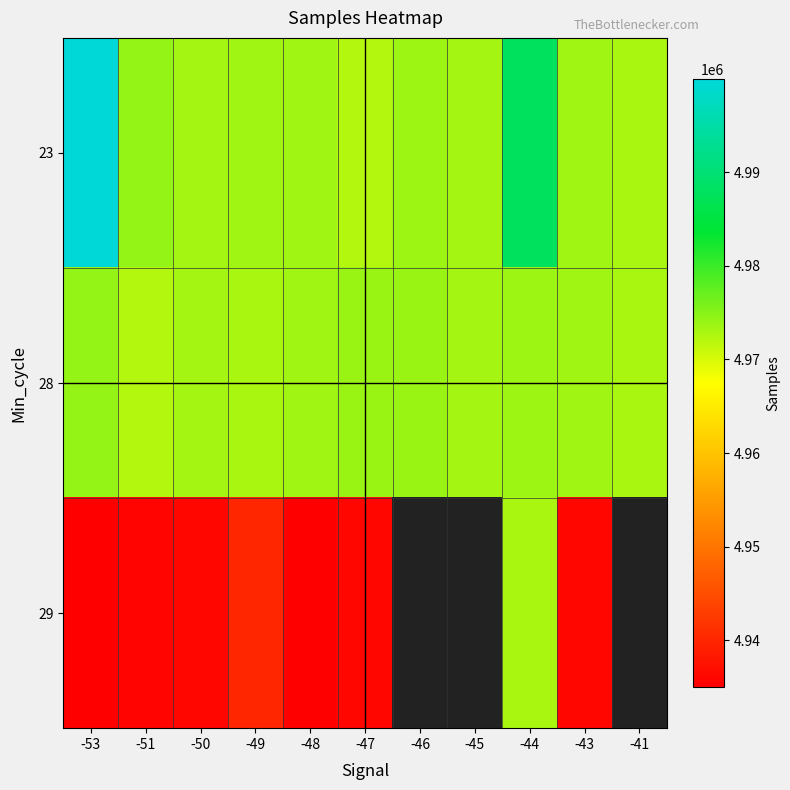

At which label does 28 first exceed 4973355?

-53